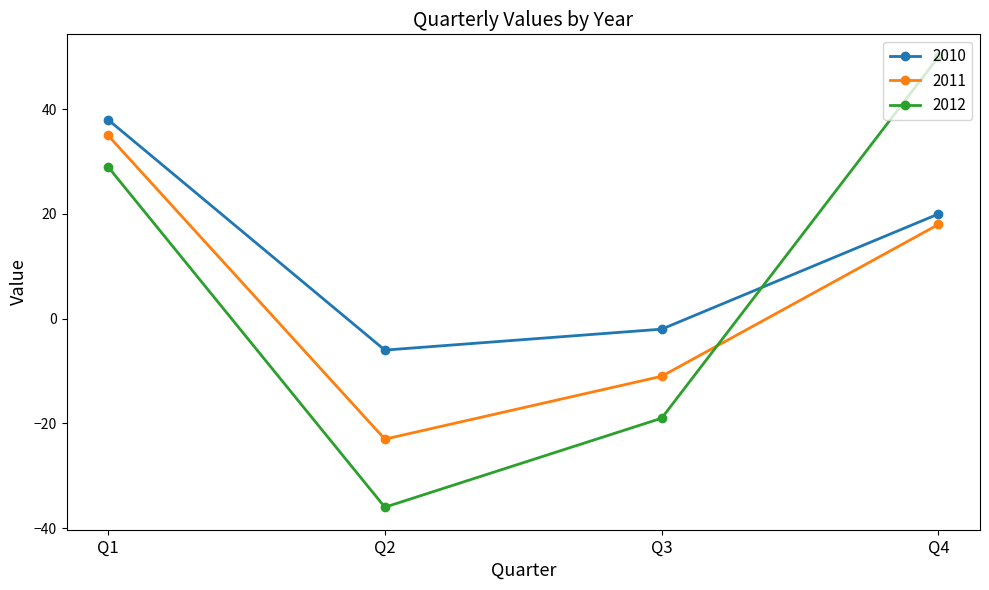

What are all the series names shown in the legend?

2010, 2011, 2012